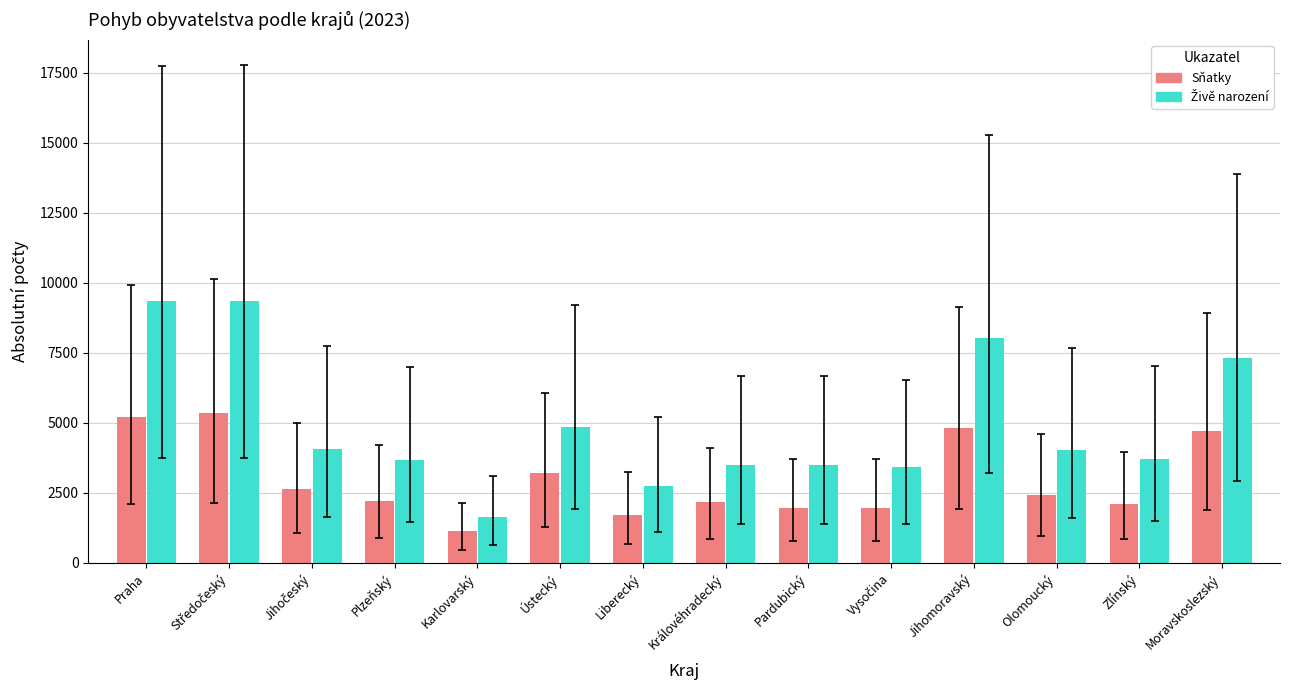

What is the difference between the highest and lowest values at Olomoucký?

1610